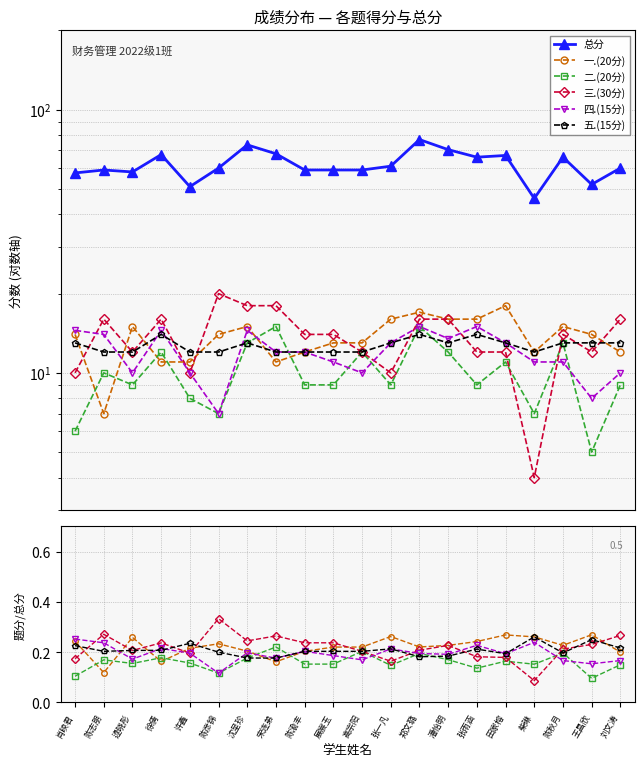

What position from the left is 张雨涵?

15